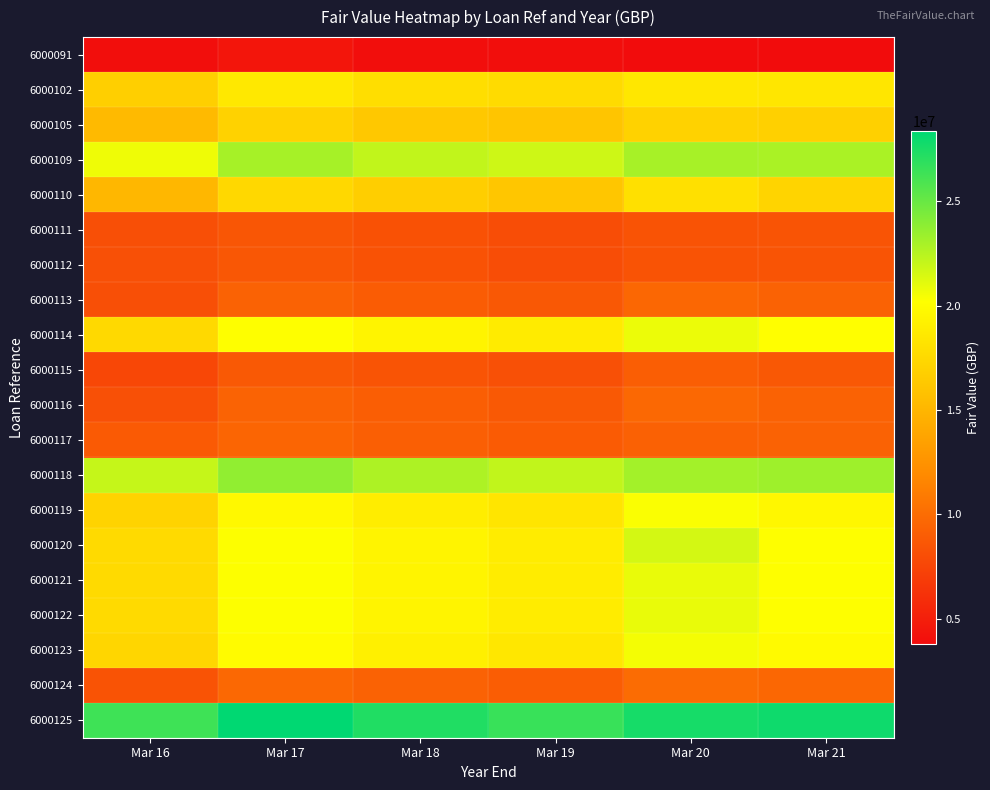

At how many categories does at least one series exceed 18212724?

6